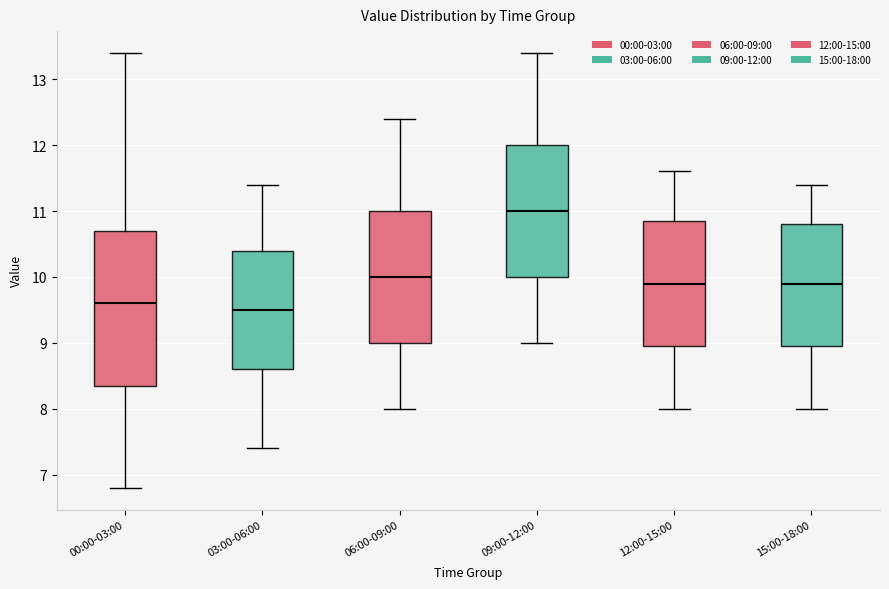

Reading left to right, transcribe this box plot: for each box, give where its median line is, the range the box spans, and where its two whiskers end, as read against the y-axis. The values are not printed on the chart, so give them approximately, as read against the axis.

00:00-03:00: median 9.6, box 8.4 to 10.7, whiskers 6.8 to 13.4
03:00-06:00: median 9.5, box 8.6 to 10.4, whiskers 7.4 to 11.4
06:00-09:00: median 10.0, box 9.0 to 11.0, whiskers 8.0 to 12.4
09:00-12:00: median 11.0, box 10.0 to 12.0, whiskers 9.0 to 13.4
12:00-15:00: median 9.9, box 9.0 to 10.9, whiskers 8.0 to 11.6
15:00-18:00: median 9.9, box 9.0 to 10.8, whiskers 8.0 to 11.4